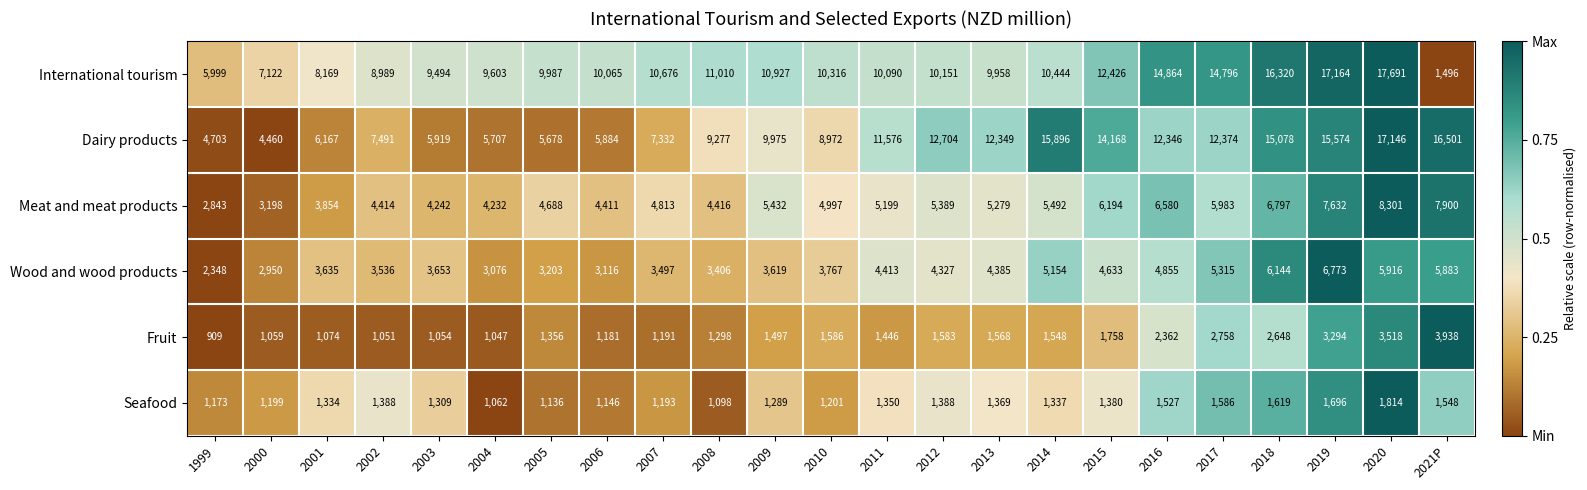

Where is Dairy products nearest to the value 10803?

2011